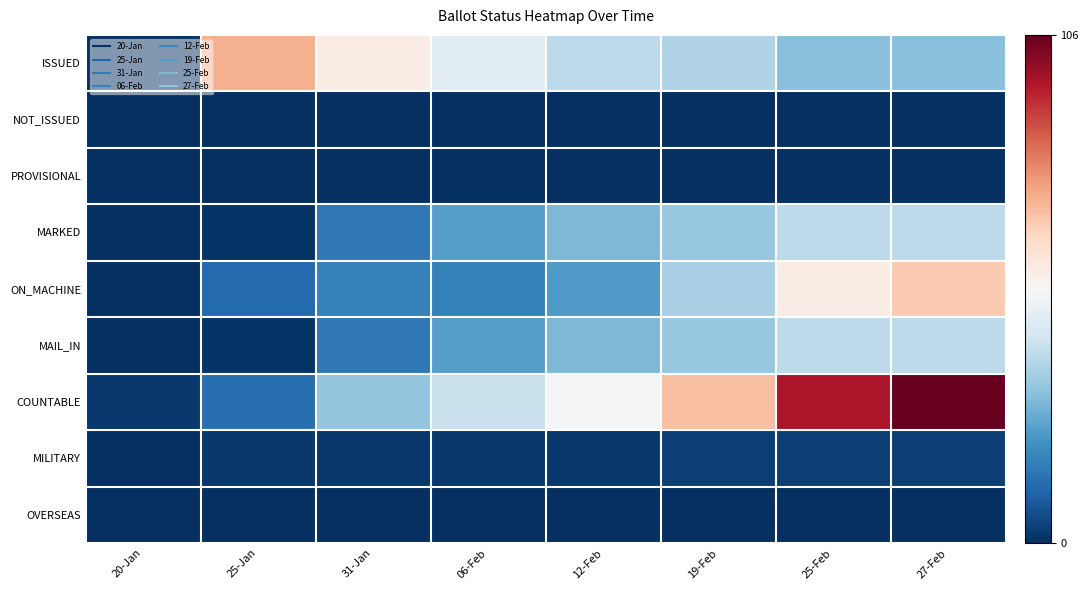

Reading left to right, transcribe all the data shown in this chart.

ISSUED: 20-Jan=0	25-Jan=72	31-Jan=57	06-Feb=47	12-Feb=39	19-Feb=37	25-Feb=31	27-Feb=31
NOT_ISSUED: 20-Jan=0	25-Jan=0	31-Jan=0	06-Feb=0	12-Feb=0	19-Feb=0	25-Feb=0	27-Feb=0
PROVISIONAL: 20-Jan=0	25-Jan=0	31-Jan=0	06-Feb=0	12-Feb=0	19-Feb=0	25-Feb=0	27-Feb=0
MARKED: 20-Jan=0	25-Jan=1	31-Jan=15	06-Feb=24	12-Feb=29	19-Feb=33	25-Feb=39	27-Feb=39
ON_MACHINE: 20-Jan=0	25-Jan=12	31-Jan=17	06-Feb=17	12-Feb=23	19-Feb=36	25-Feb=57	27-Feb=67
MAIL_IN: 20-Jan=0	25-Jan=1	31-Jan=15	06-Feb=24	12-Feb=29	19-Feb=33	25-Feb=39	27-Feb=39
COUNTABLE: 20-Jan=2	25-Jan=13	31-Jan=32	06-Feb=41	12-Feb=52	19-Feb=69	25-Feb=96	27-Feb=106
MILITARY: 20-Jan=0	25-Jan=2	31-Jan=2	06-Feb=2	12-Feb=2	19-Feb=3	25-Feb=3	27-Feb=3
OVERSEAS: 20-Jan=0	25-Jan=0	31-Jan=0	06-Feb=0	12-Feb=0	19-Feb=0	25-Feb=0	27-Feb=0